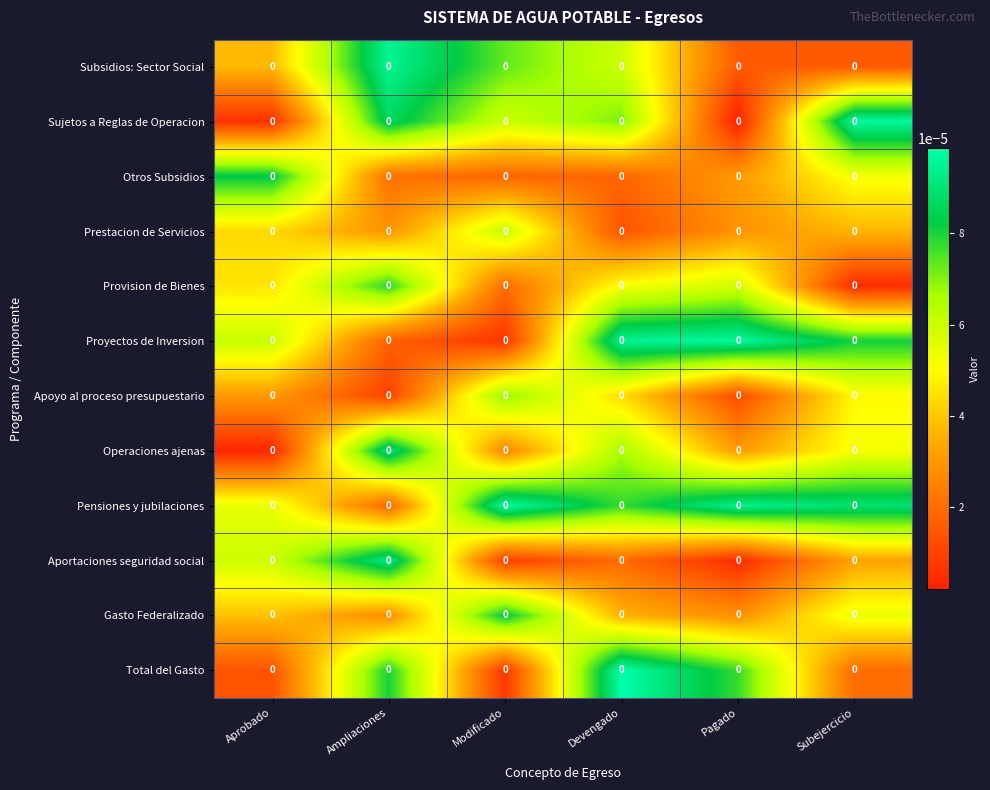

The Subsidios: Sector Social series shows 0.0 at Aprobado. True or false?

True